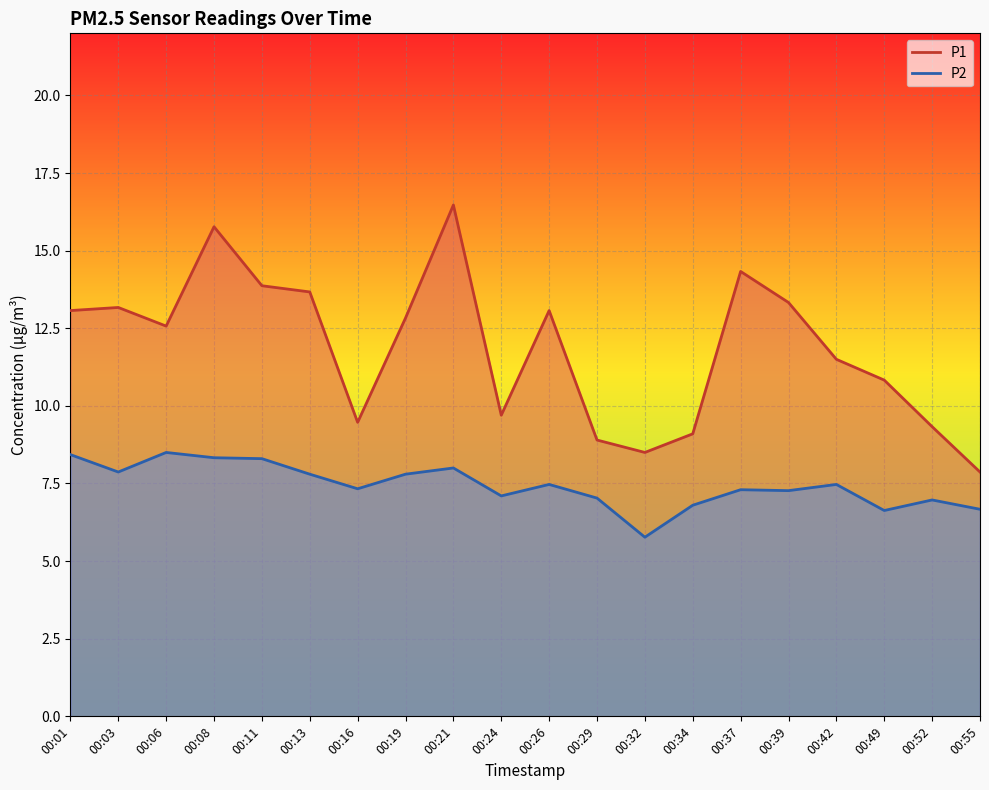

True or false: P2 has more than 2 points higher than both neighbors.

True